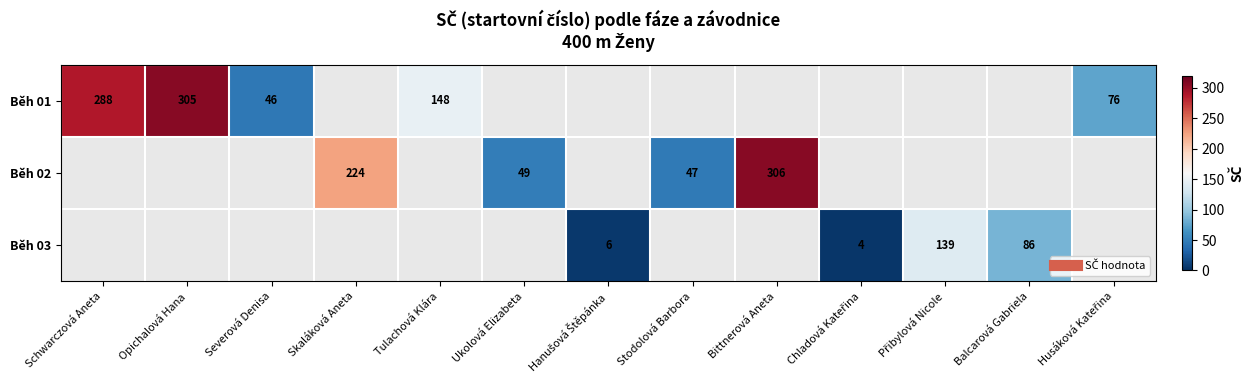

Which category has the lowest value across all series?

Chladová Kateřina